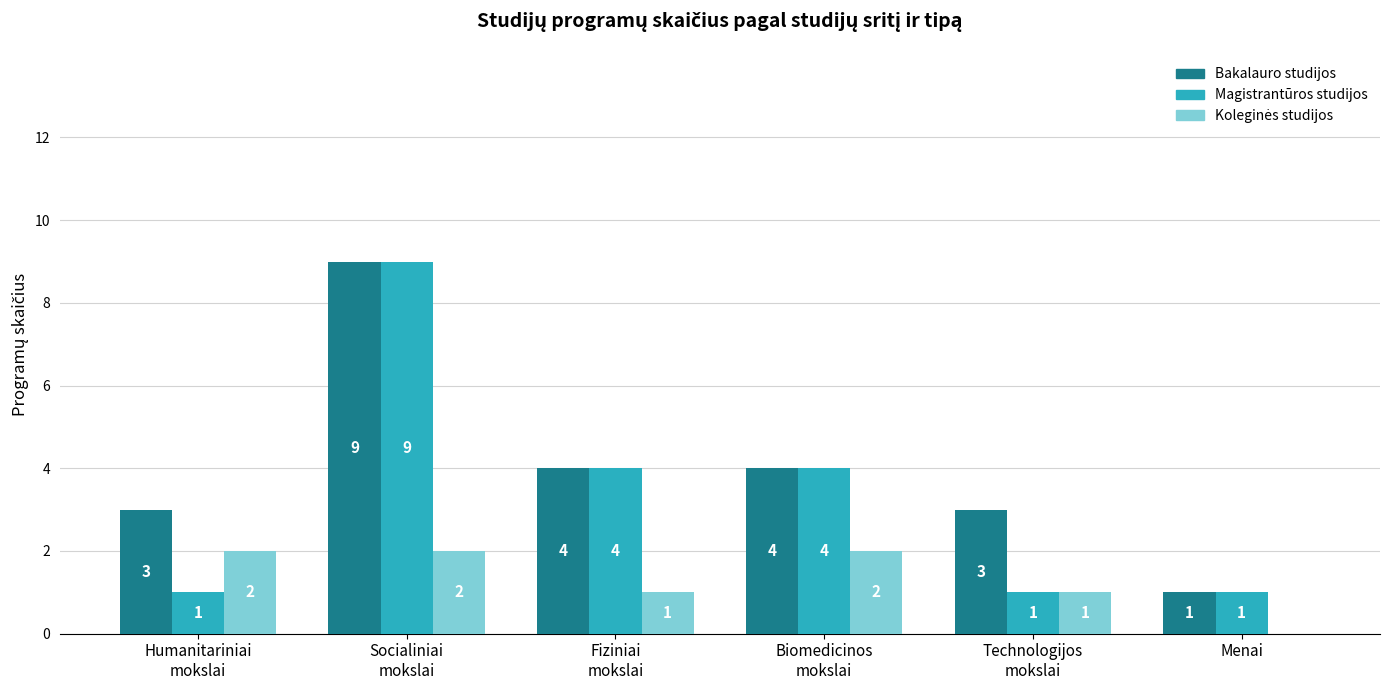

What is the average value of the Bakalauro studijos series?

4